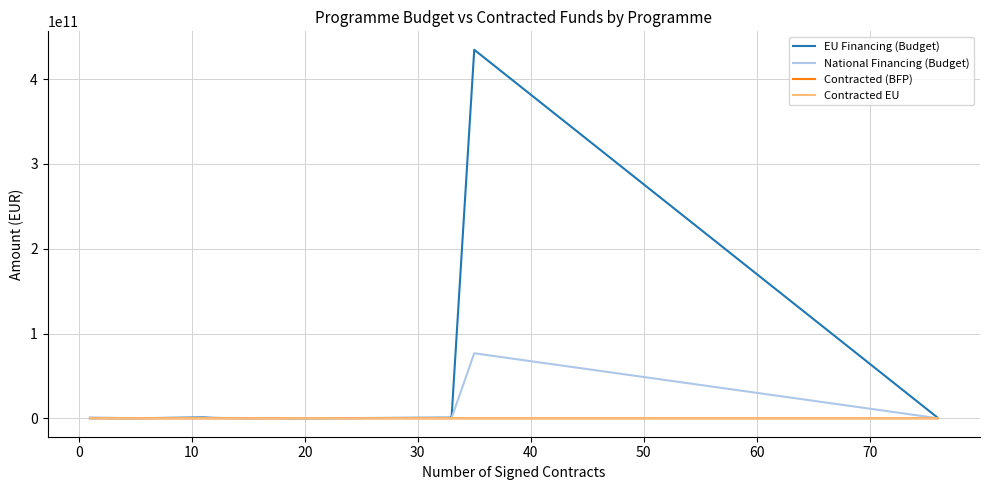

Which series has the largest total across all categories?

EU Financing (Budget)